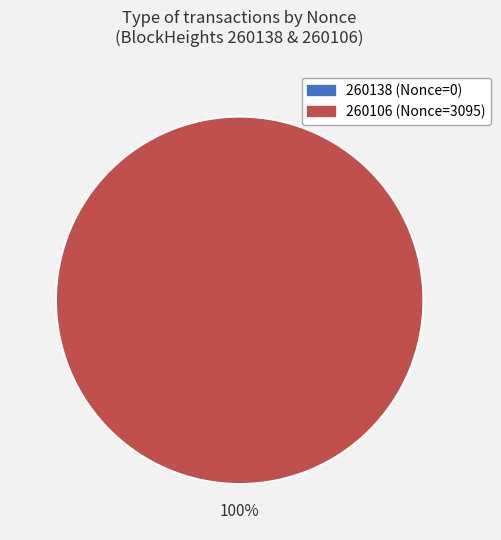

Rank the categories by value from highest to lowest.

260106, 260138